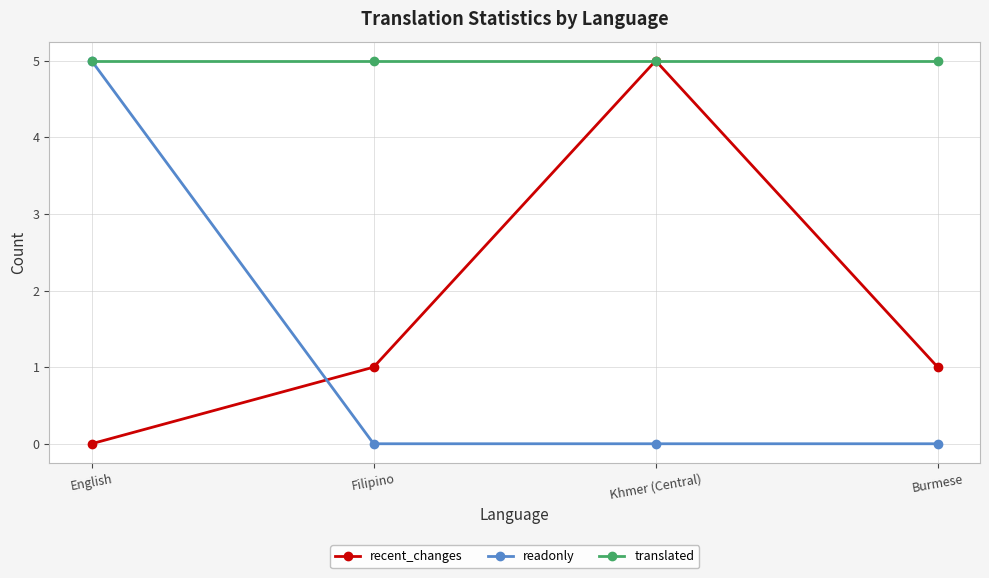

What position from the right is Khmer (Central)?

2